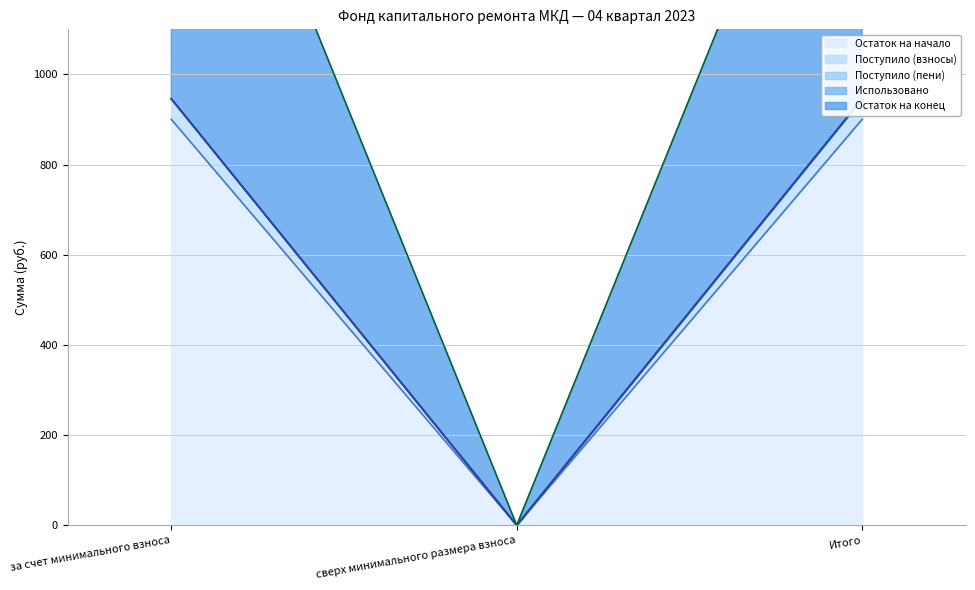

What is the maximum value for Остаток на конец?

945.9